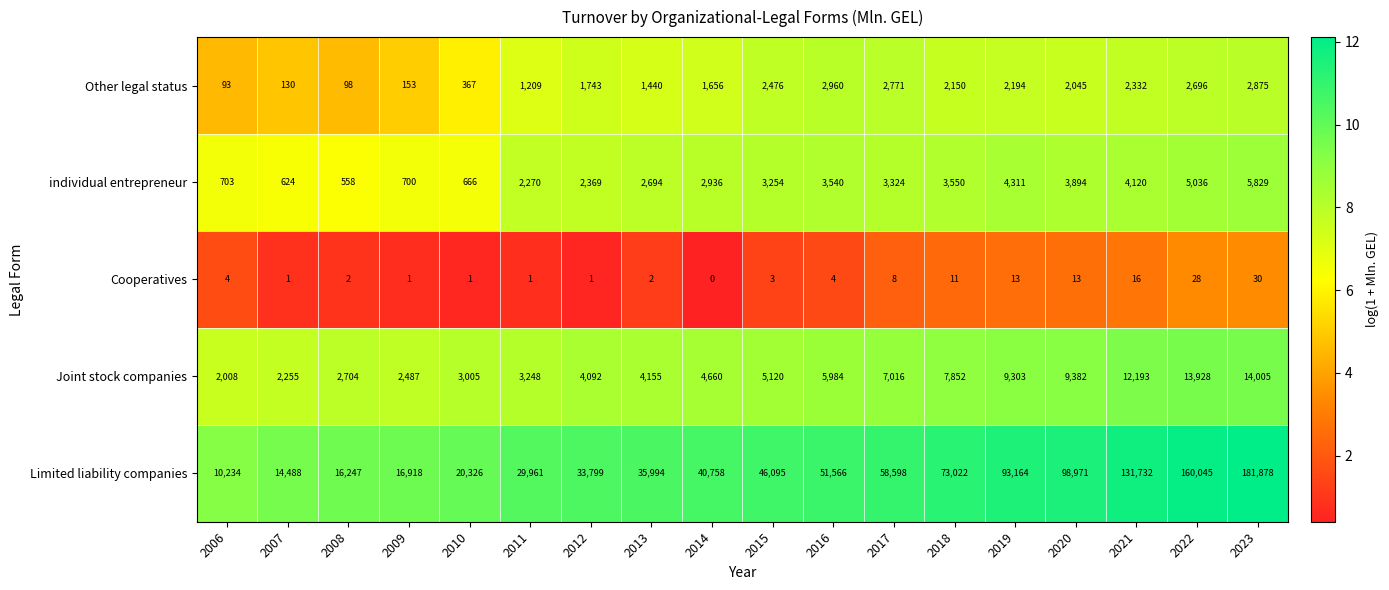

Which series has the largest total across all categories?

Limited liability companies